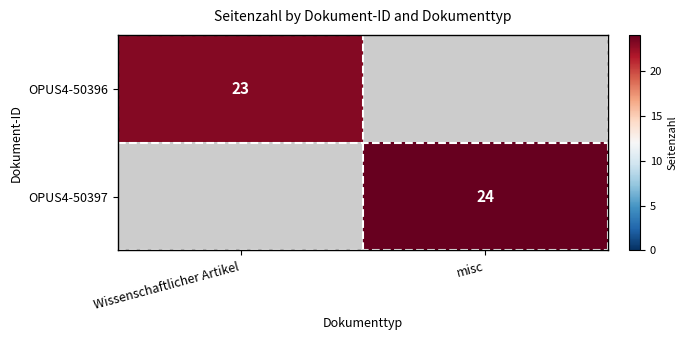

At how many categories does at least one series exceed 23?

1